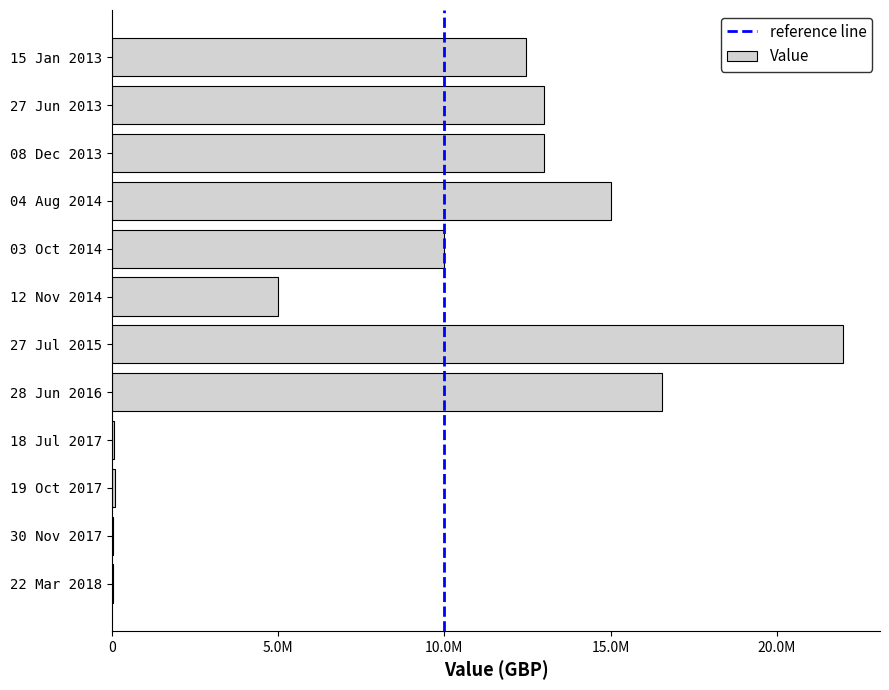

Rank the categories by value from highest to lowest.

27 Jul 2015, 28 Jun 2016, 04 Aug 2014, 08 Dec 2013, 27 Jun 2013, 15 Jan 2013, 03 Oct 2014, 12 Nov 2014, 19 Oct 2017, 18 Jul 2017, 30 Nov 2017, 22 Mar 2018